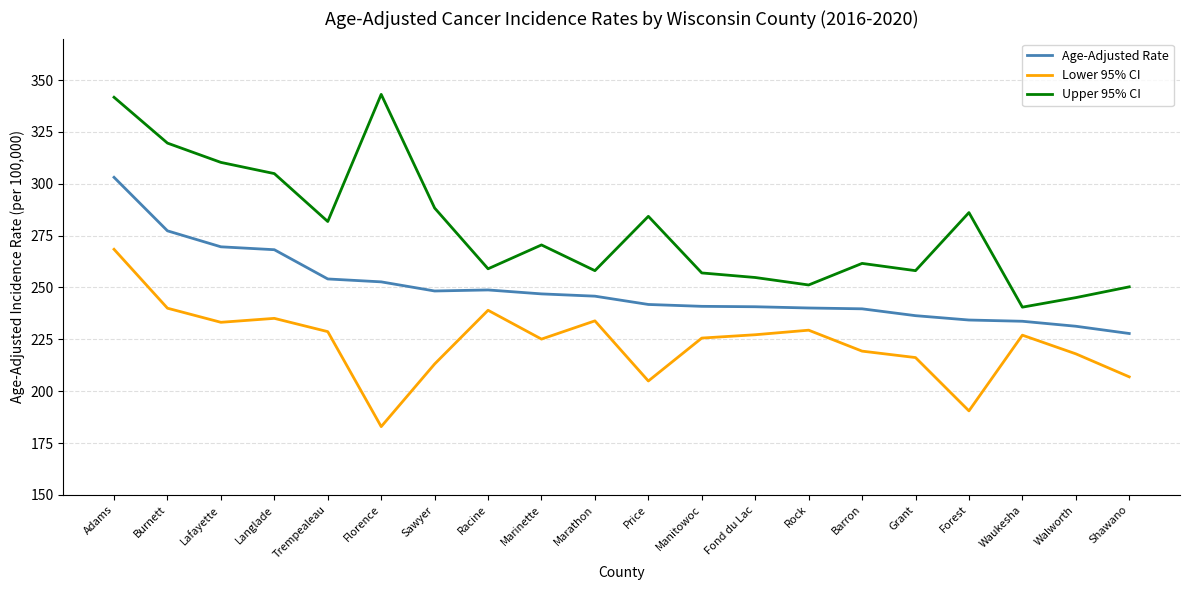

What are all the series names shown in the legend?

Age-Adjusted Rate, Lower 95% CI, Upper 95% CI